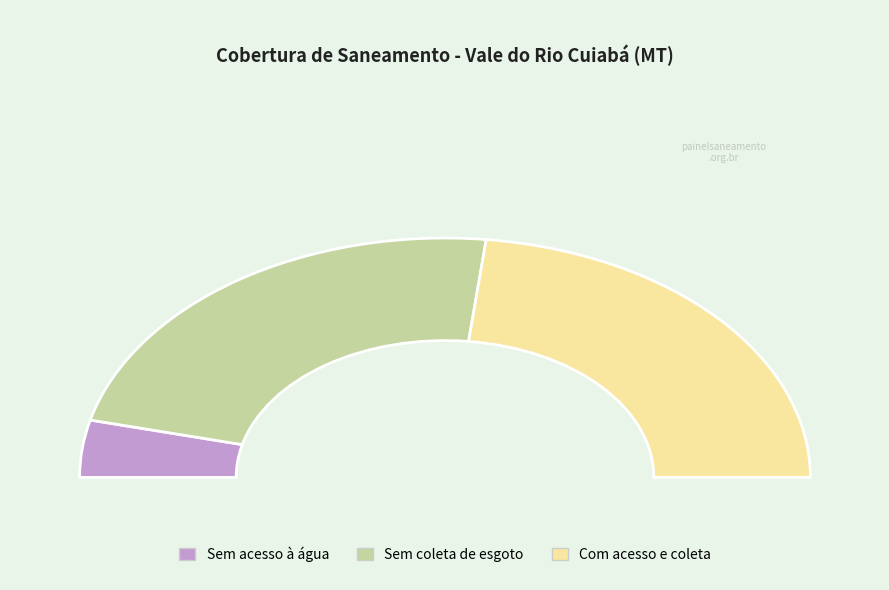

How many slices are in this pie chart?

3